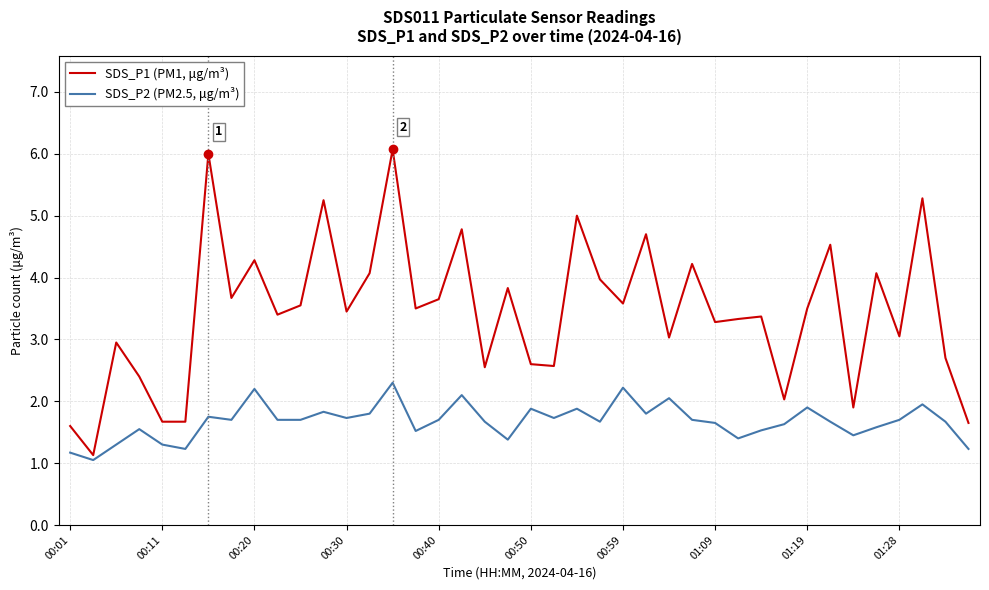

What is the minimum value shown in the chart?

1.1